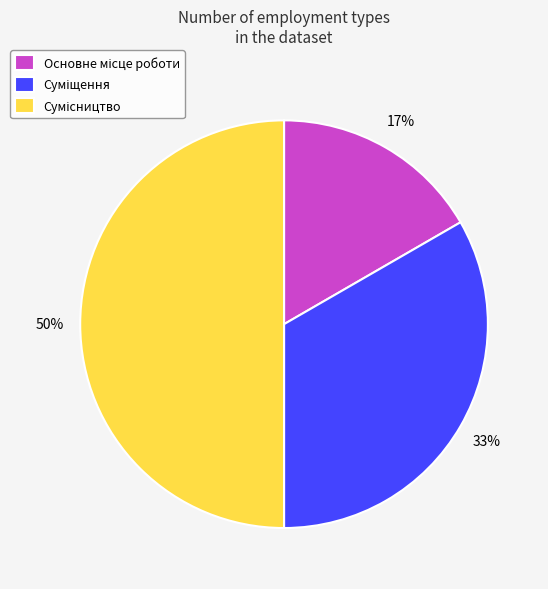

How many segments does this pie chart have?

3